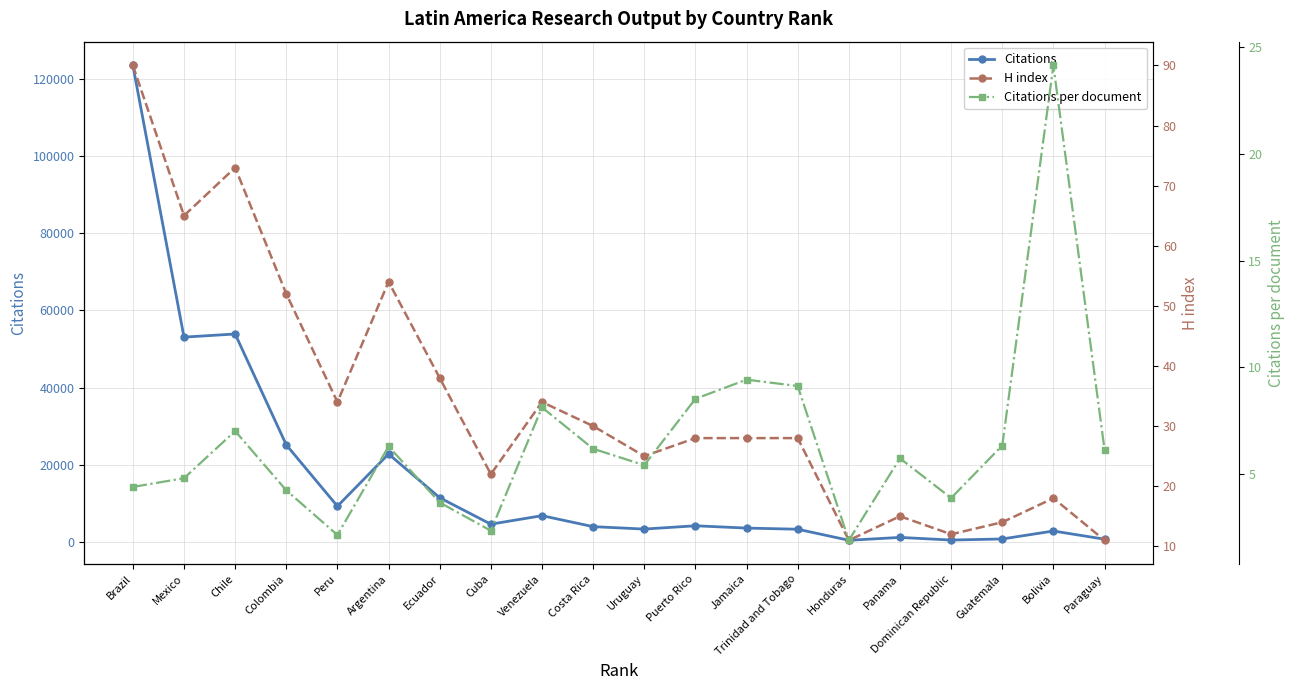

What is the approximate value of Citations per document at Peru?

2.1